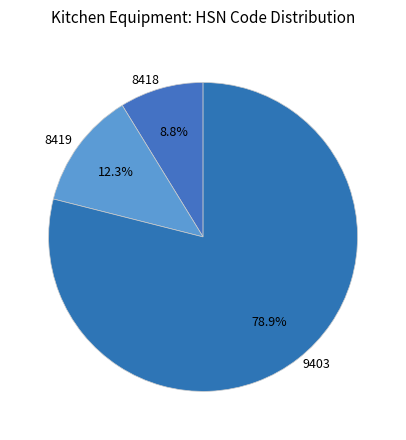

The 9403 slice represents 87% of the pie. True or false?

False